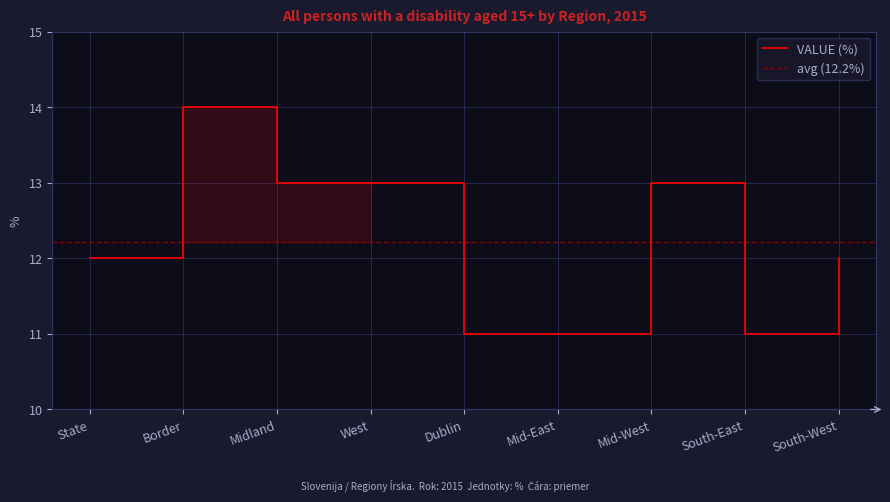

Reading left to right, what are all the values shown in this chart?

State=12	Border=14	Midland=13	West=13	Dublin=11	Mid-East=11	Mid-West=13	South-East=11	South-West=12